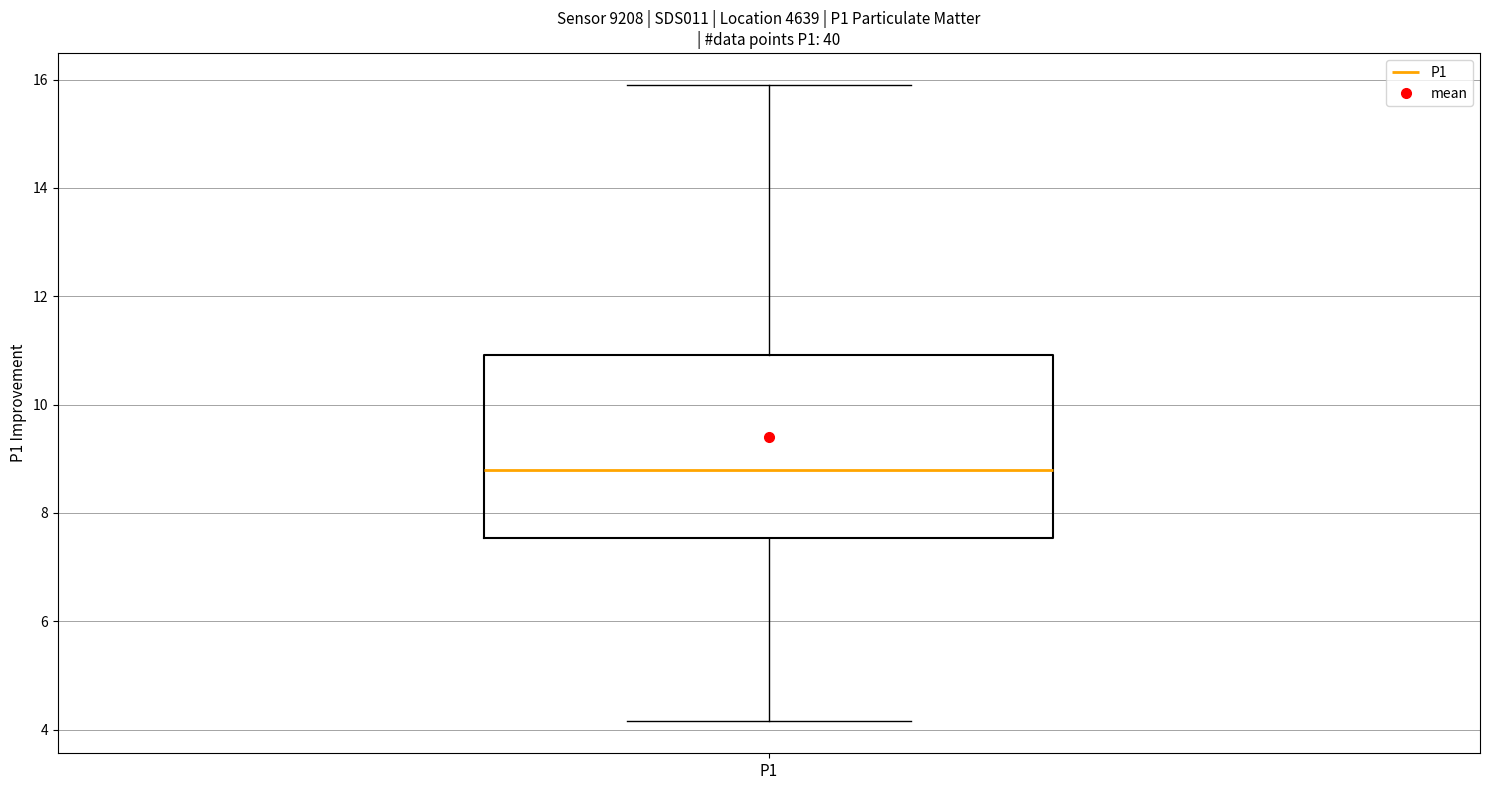

Transcribe this box plot: give where the median line is, the range the box spans, and where the two whiskers end, as read against the y-axis. The values are not printed on the chart, so give them approximately, as read against the axis.

median 8.8, box 7.6 to 11.0, whiskers 4.2 to 16.0